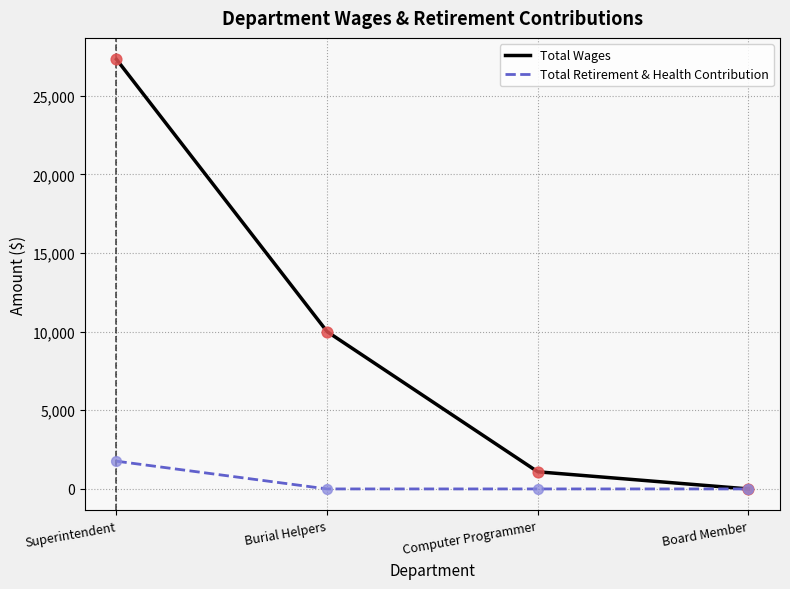

At how many categories does at least one series exceed 10329?

1